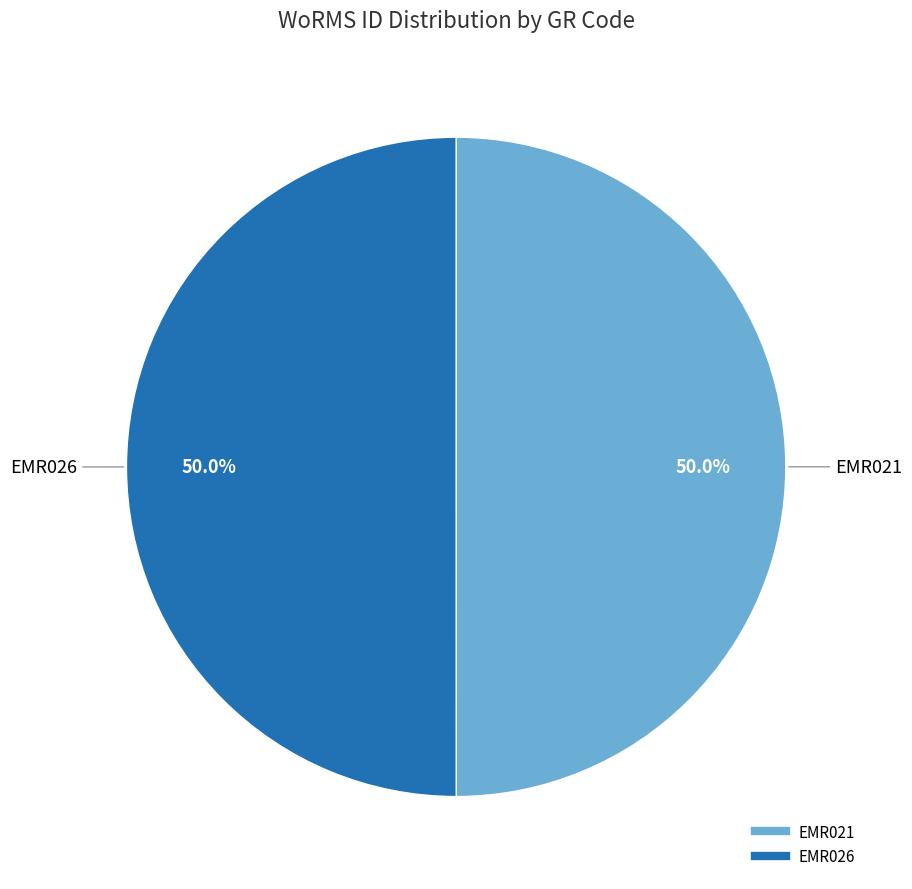

What percentage is NOT represented by EMR021?

50.0%